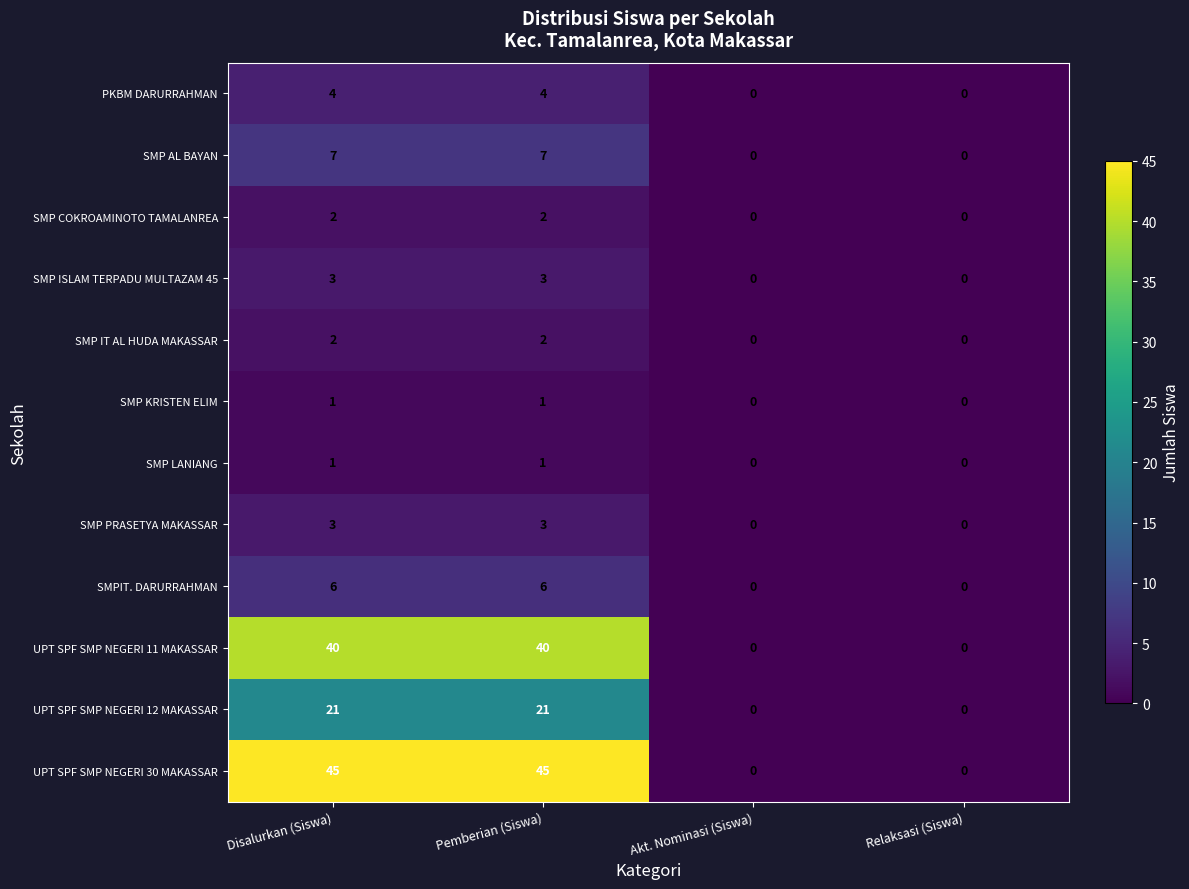

Count the SMP LANIANG values in the range 0 to 1.

4